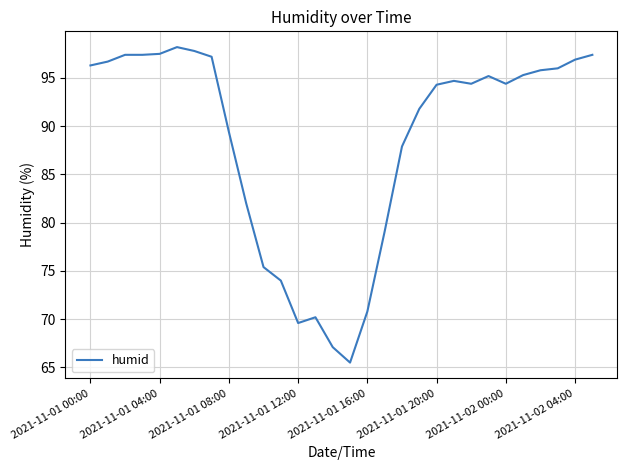

What is the minimum value shown in the chart?

65.5